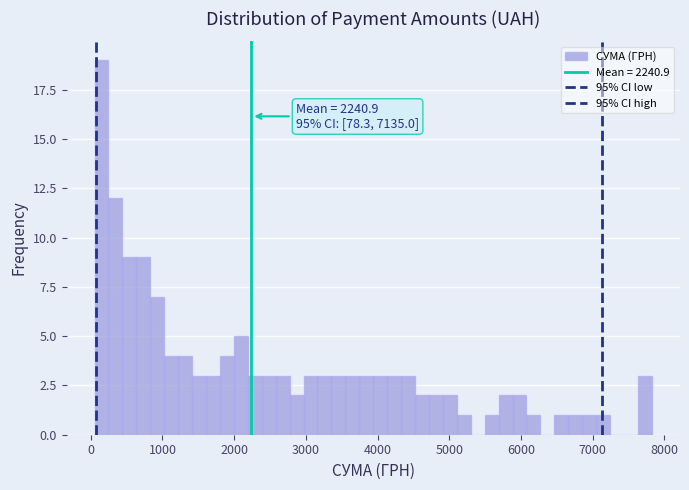

Around what value on the x-axis is the tallest bar? Give the approximate position of its centre, as read against the axis.

100